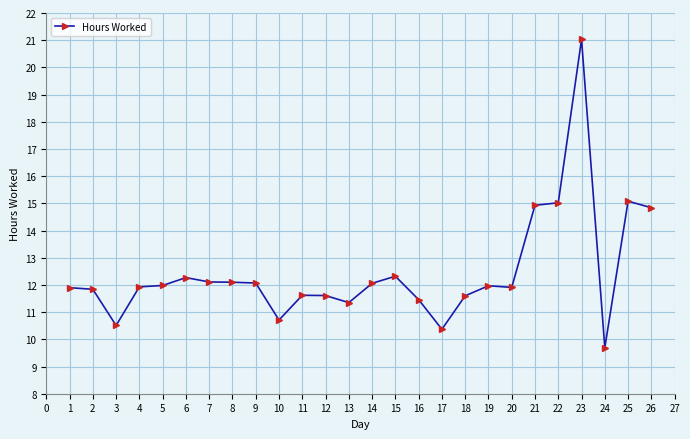

At which category does the chart reach its peak across all series?

23